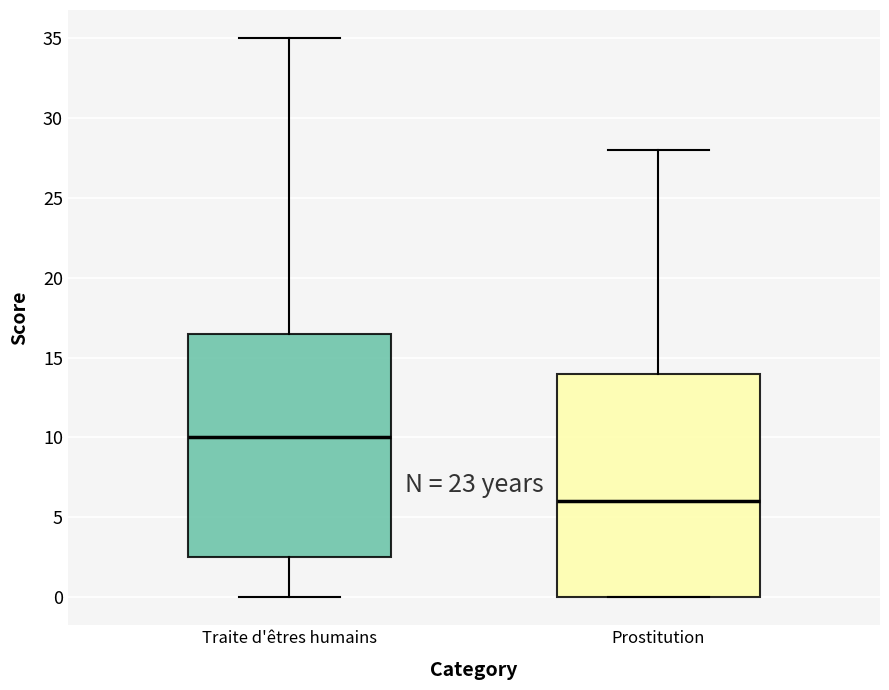

Reading left to right, transcribe this box plot: for each box, give where its median line is, the range the box spans, and where its two whiskers end, as read against the y-axis. The values are not printed on the chart, so give them approximately, as read against the axis.

Traite d'êtres humains: median 10.0, box 2.5 to 16.5, whiskers 0.0 to 35.0
Prostitution: median 6.0, box 0.0 to 14.0, whiskers 0.0 to 28.0